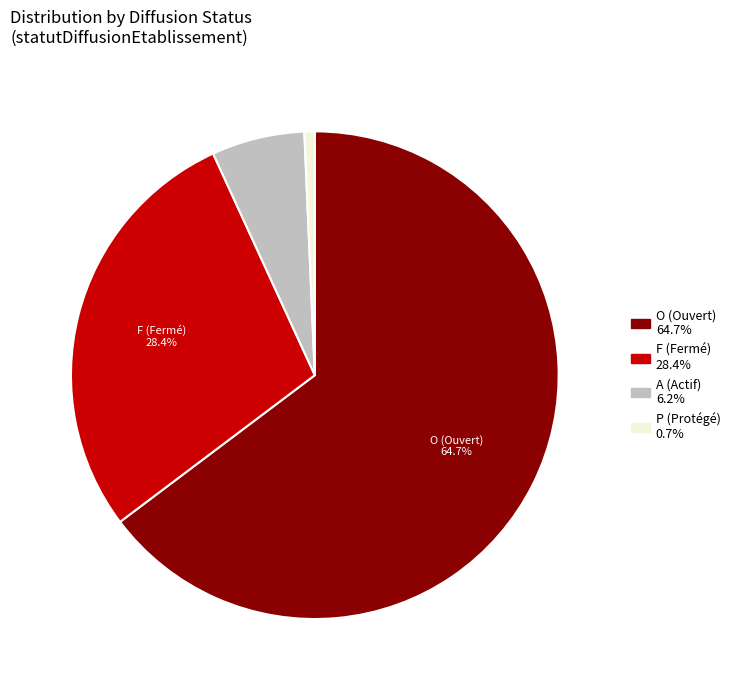

How many segments does this pie chart have?

4